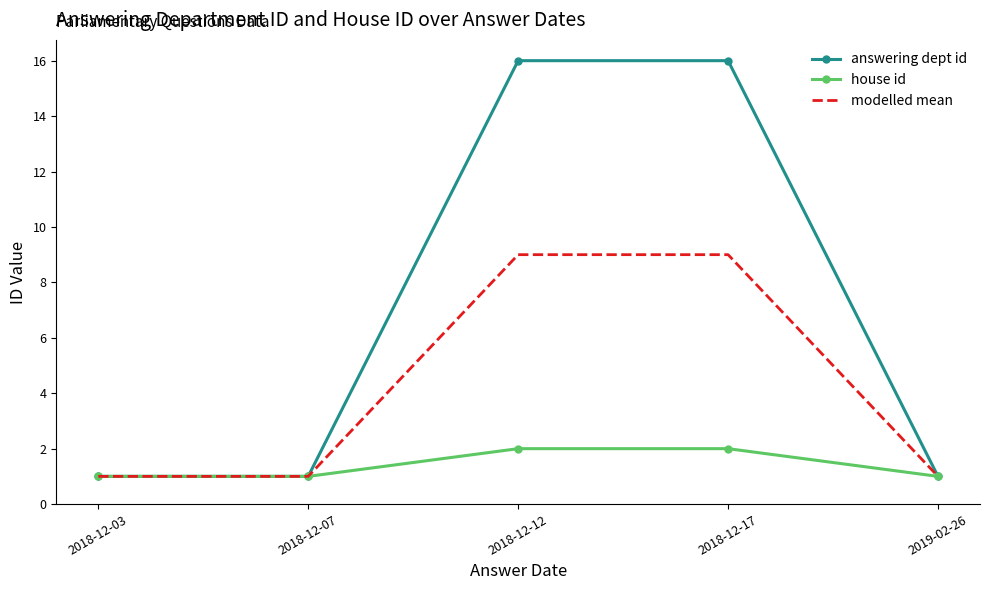

What is the highest value of the house id series?

2